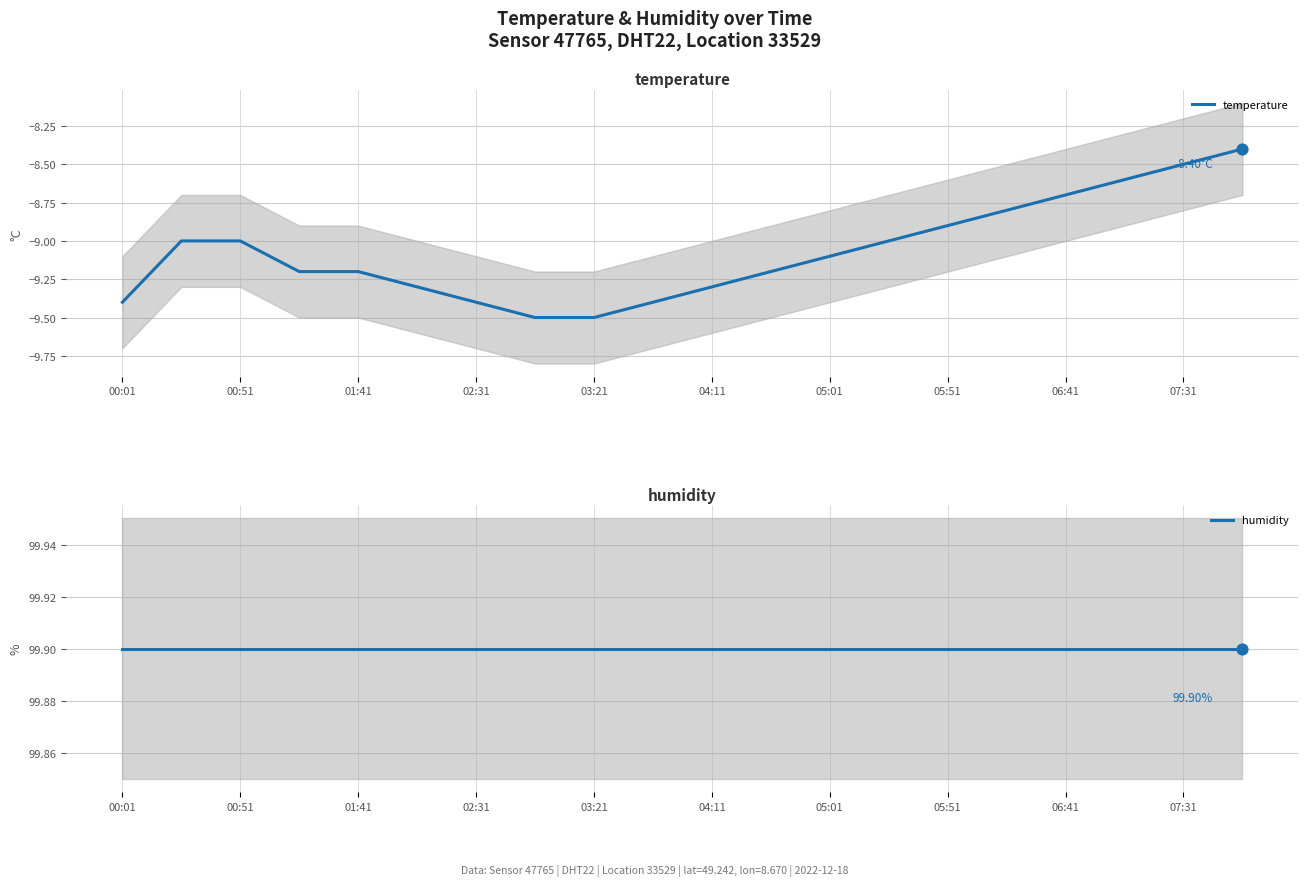

Which series reaches the minimum Y coordinate?

temperature